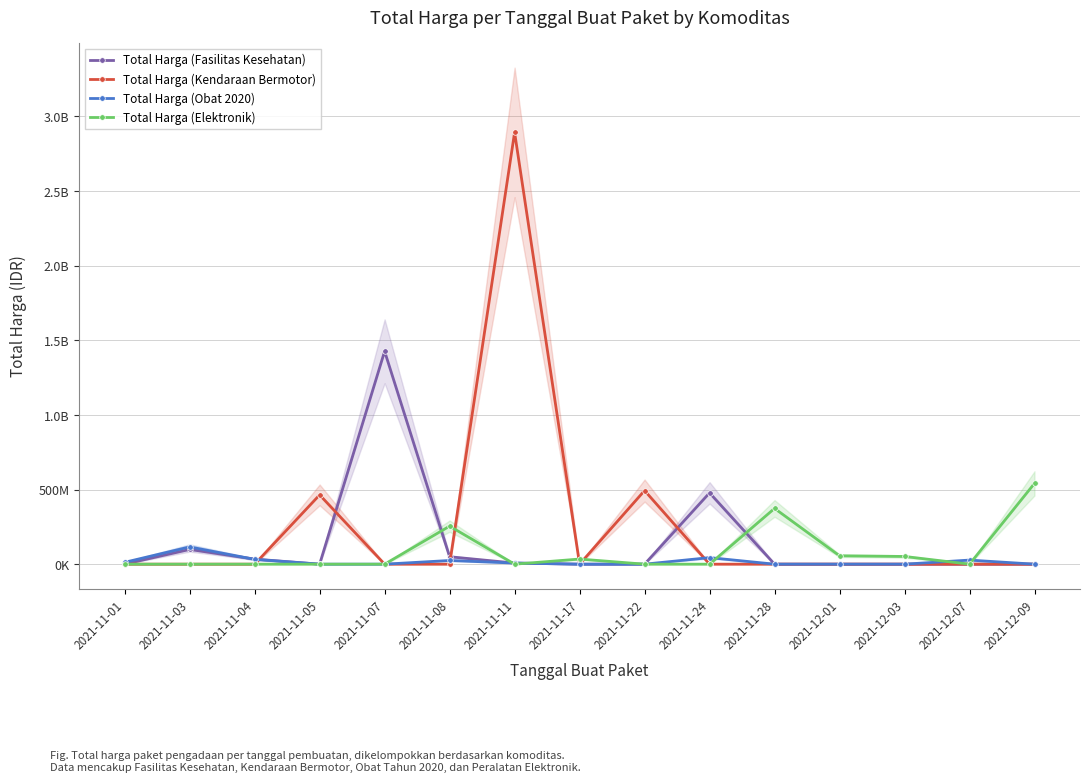

What position from the left is 2021-12-03?

13